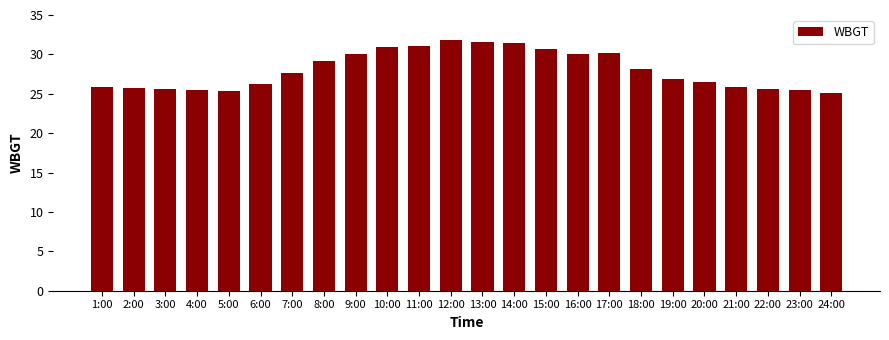

The value at 8:00 is 29.1. True or false?

True